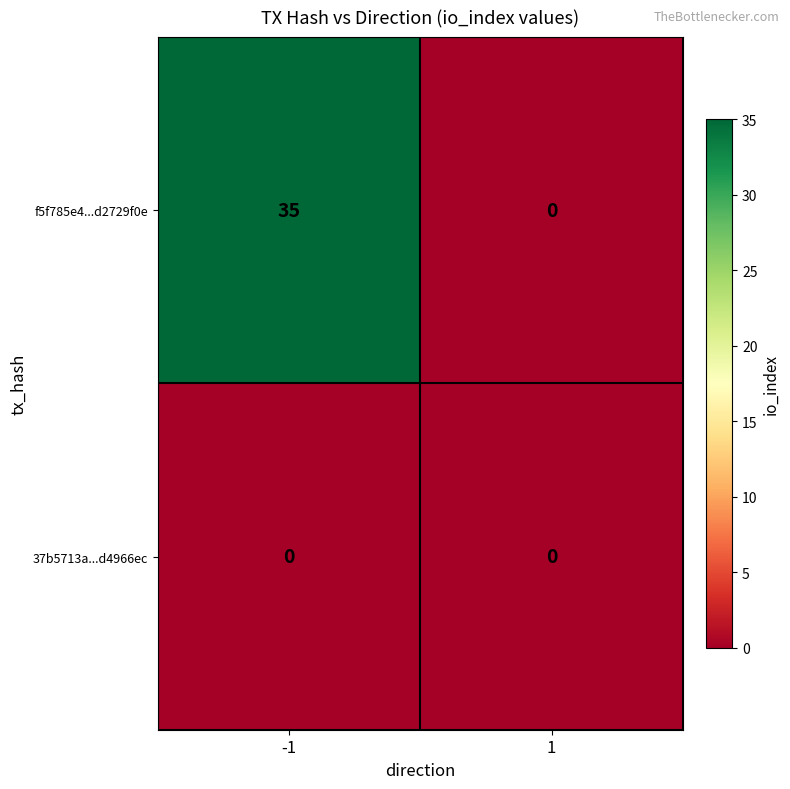

What is the maximum value shown in the chart?

35